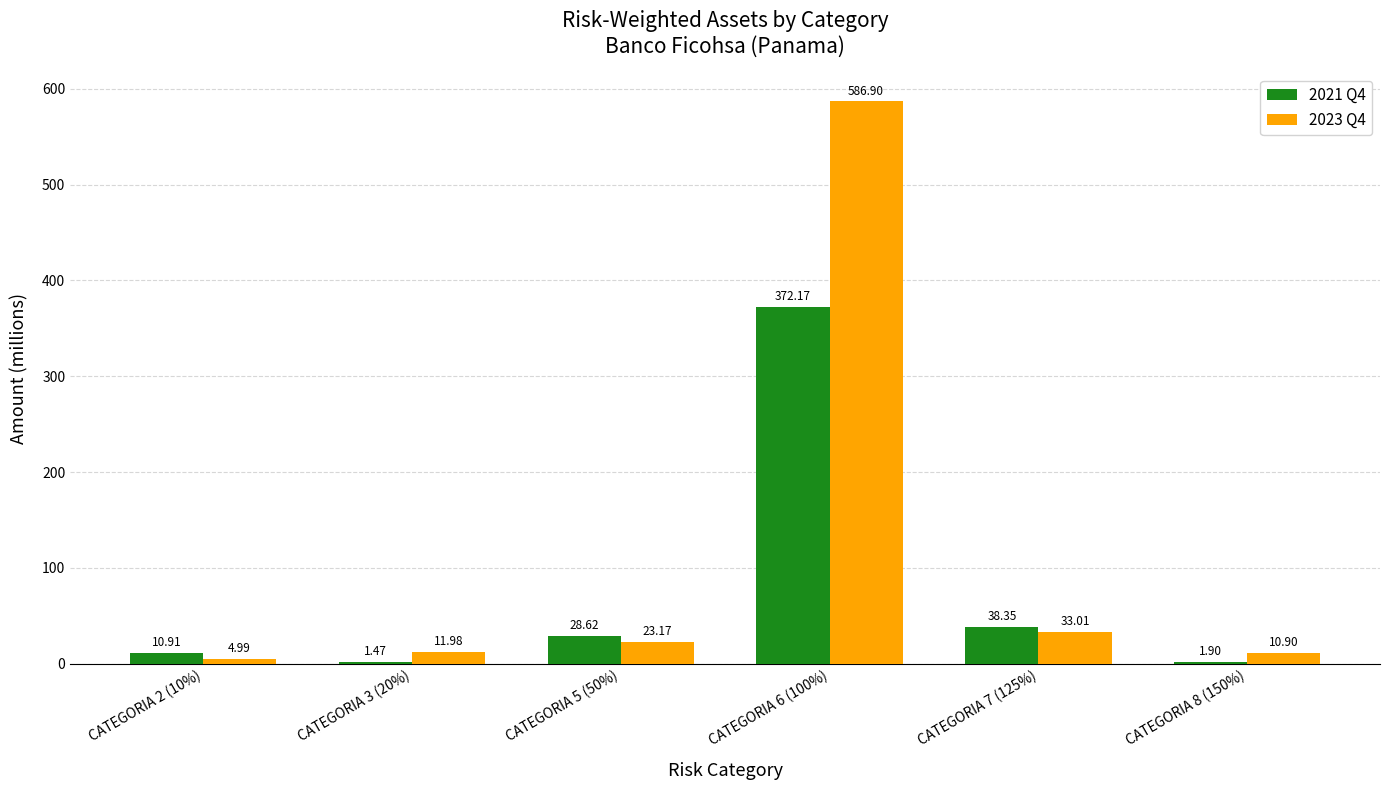

At which label is 2023 Q4 closest to 295?

CATEGORIA 7 (125%)